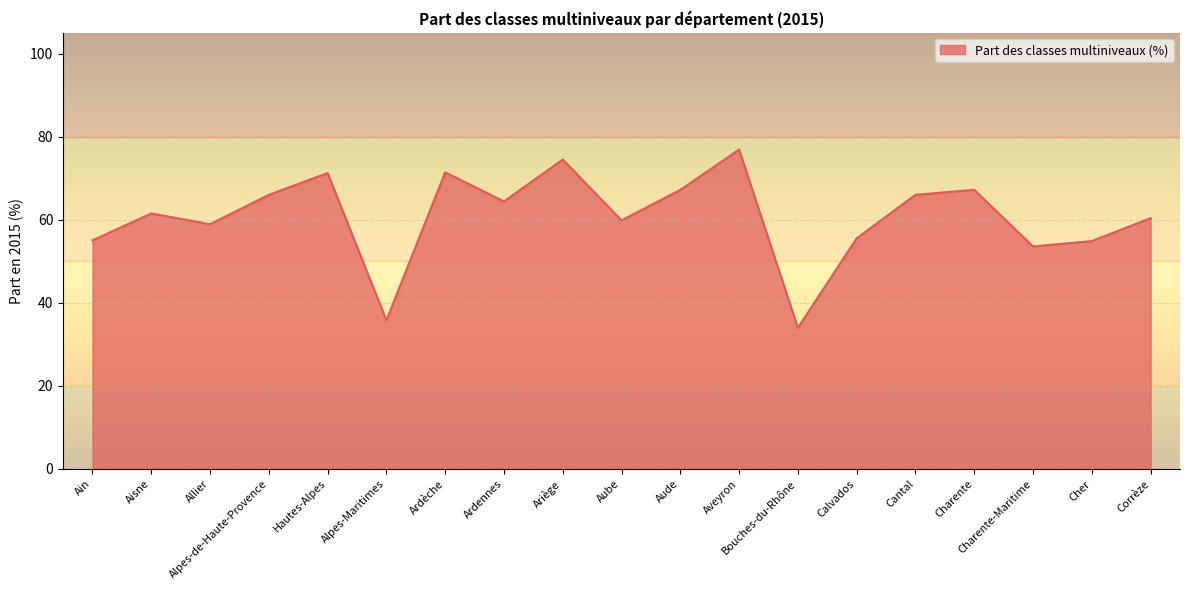

The chart shows a value of 27.3 at Calvados. True or false?

False